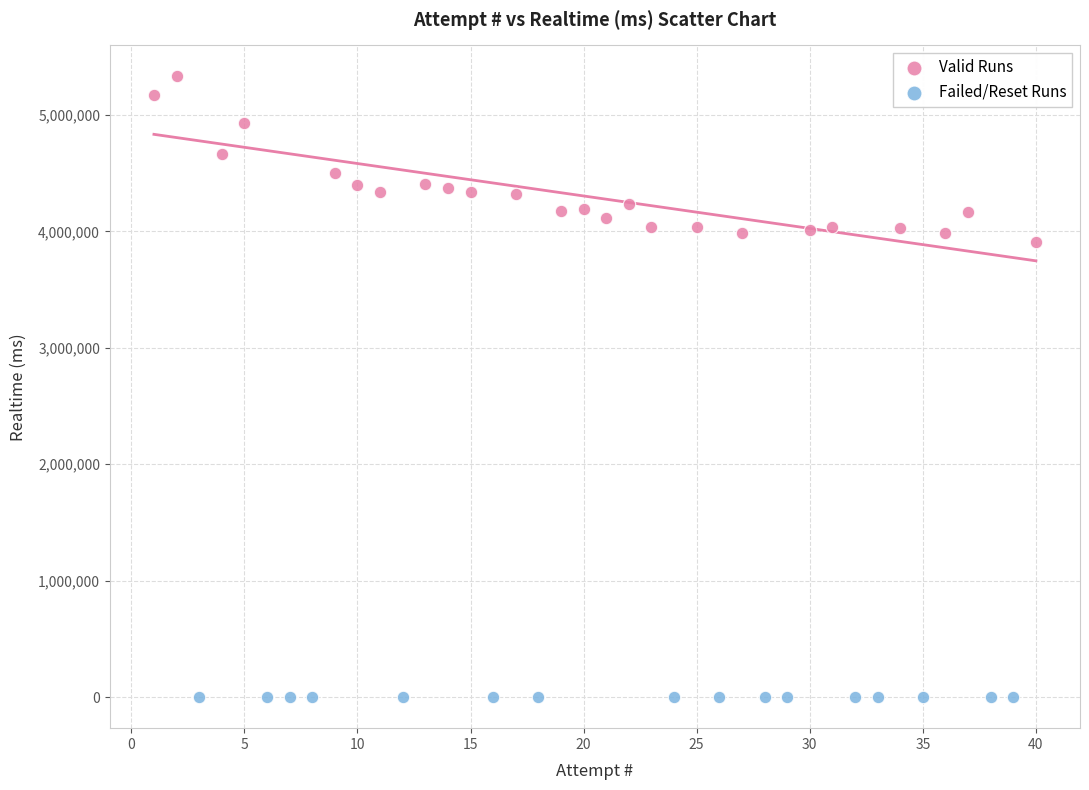

Which series contains the lowest Y value?

Failed/Reset Runs